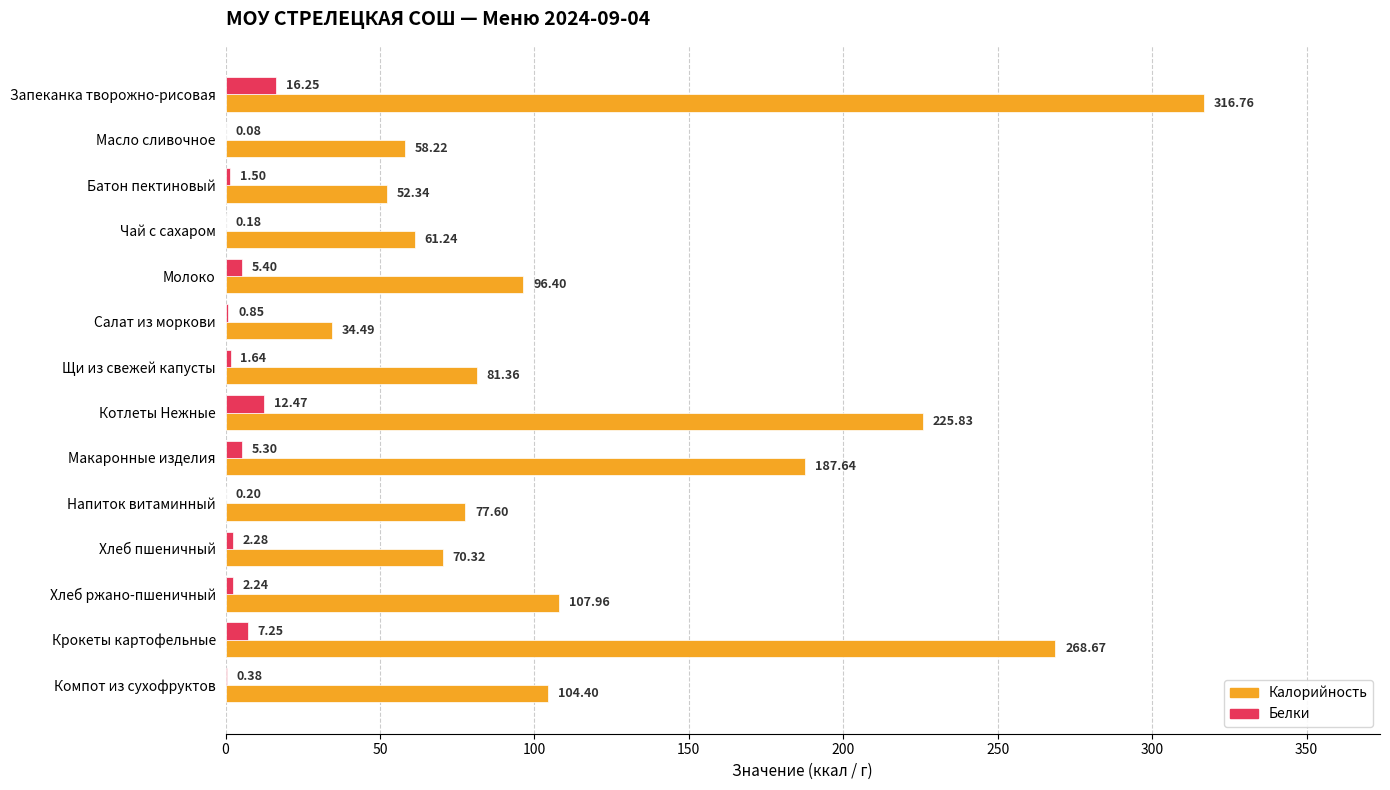

What is the average value of the Калорийность series?

124.5